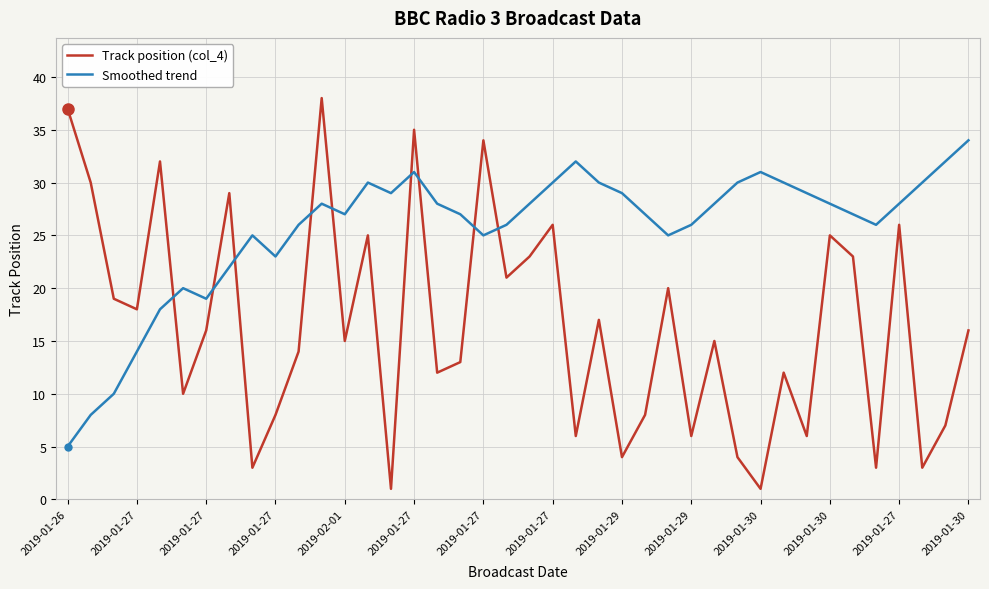

Is this an area chart (filled region under the line)?

No